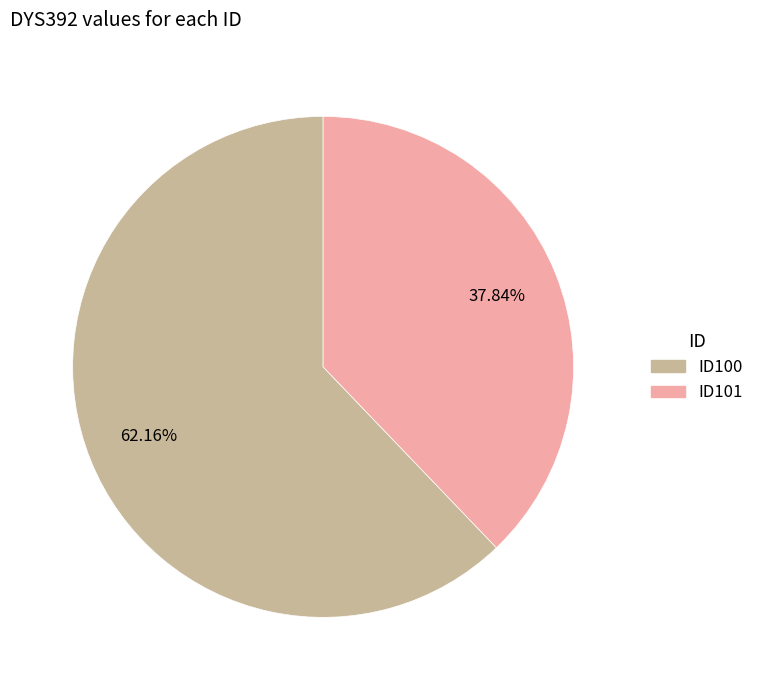

To the nearest percent, what is the average slice percentage?

50%